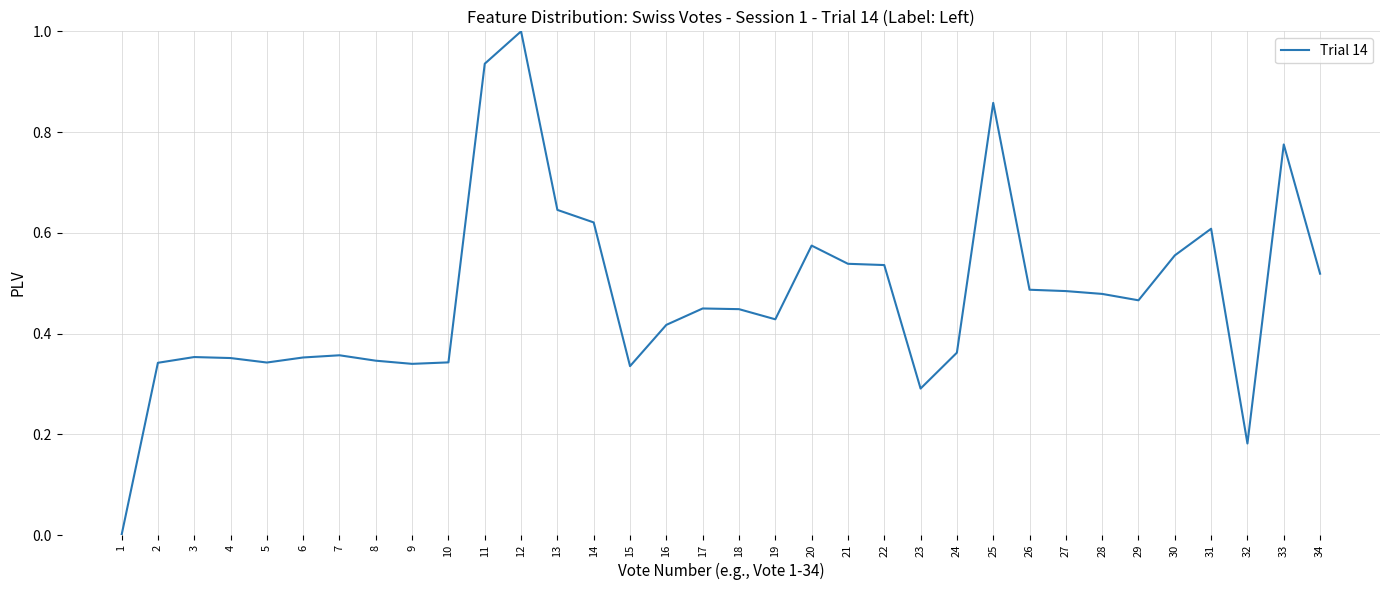

Count the number of data series in this chart.

1